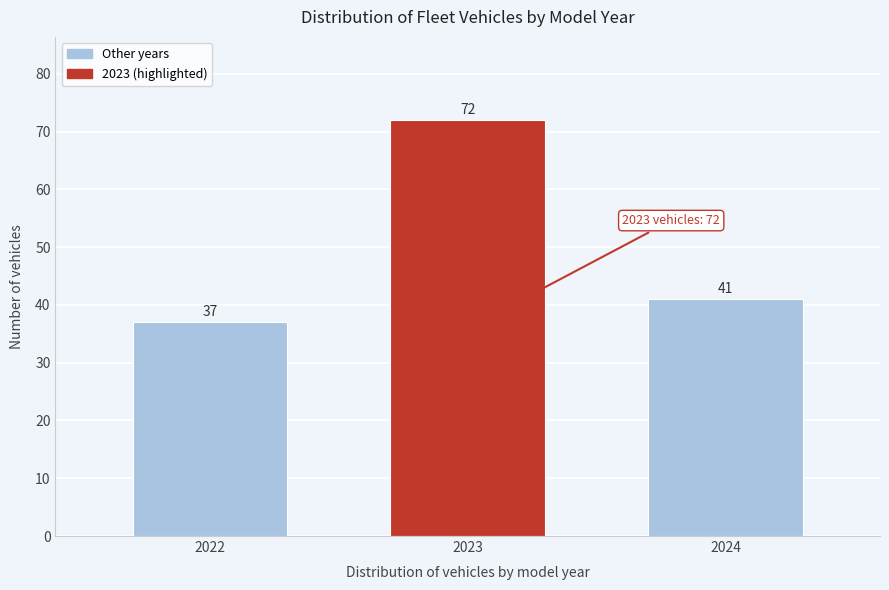

Reading left to right, transcribe all the data shown in this chart.

37	72	41